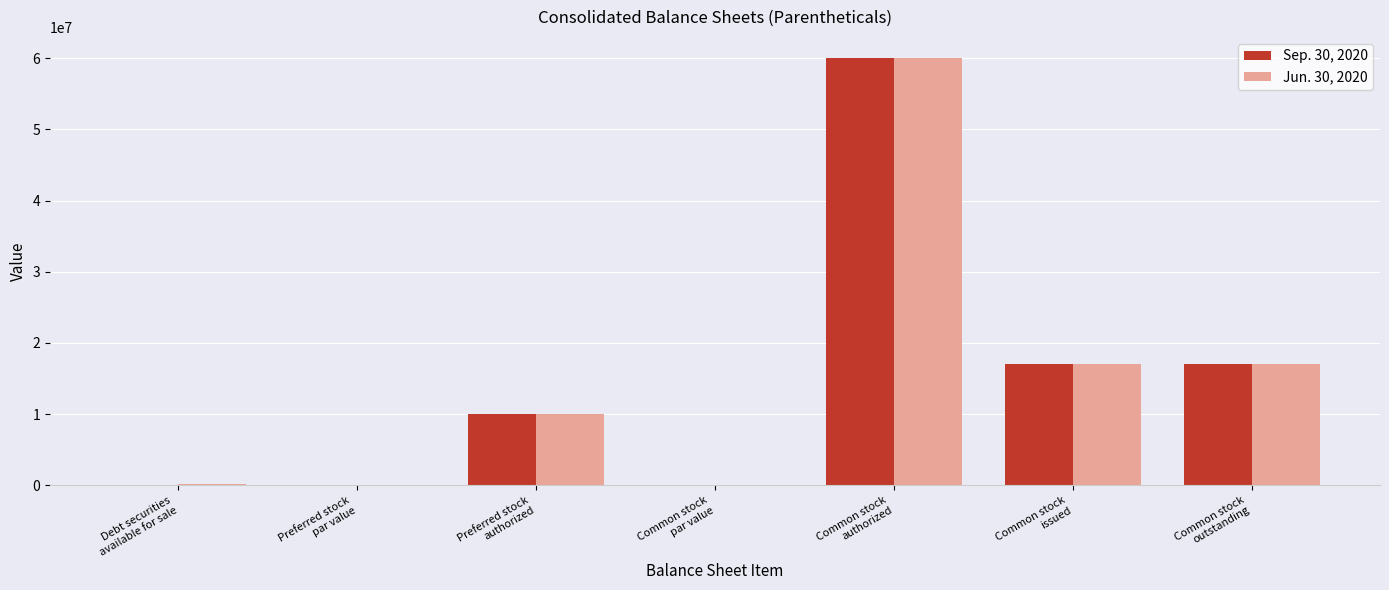

What is the maximum value for Sep. 30, 2020?

60000000.0